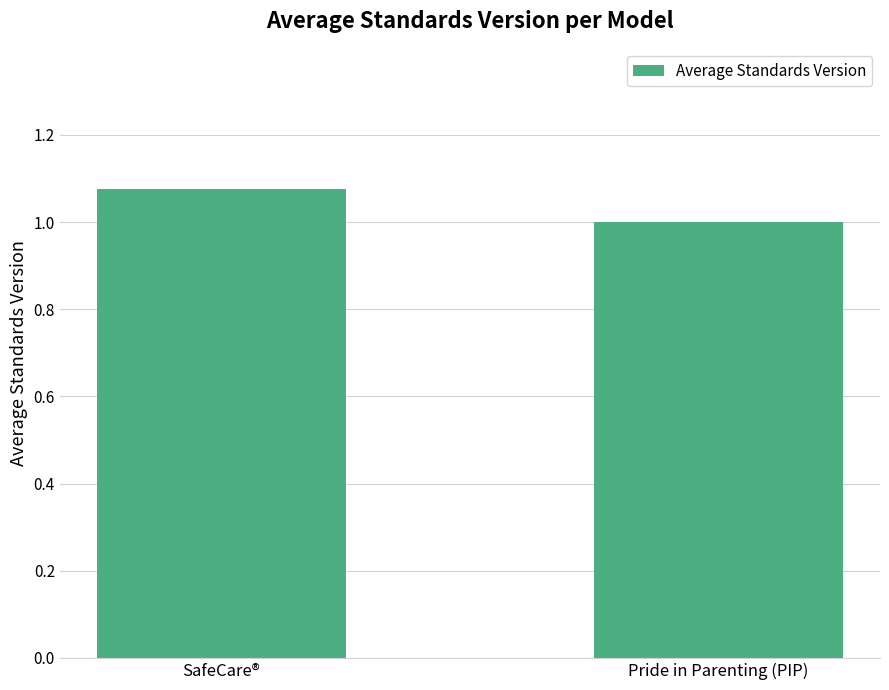

How many distinct data groups are displayed?

1